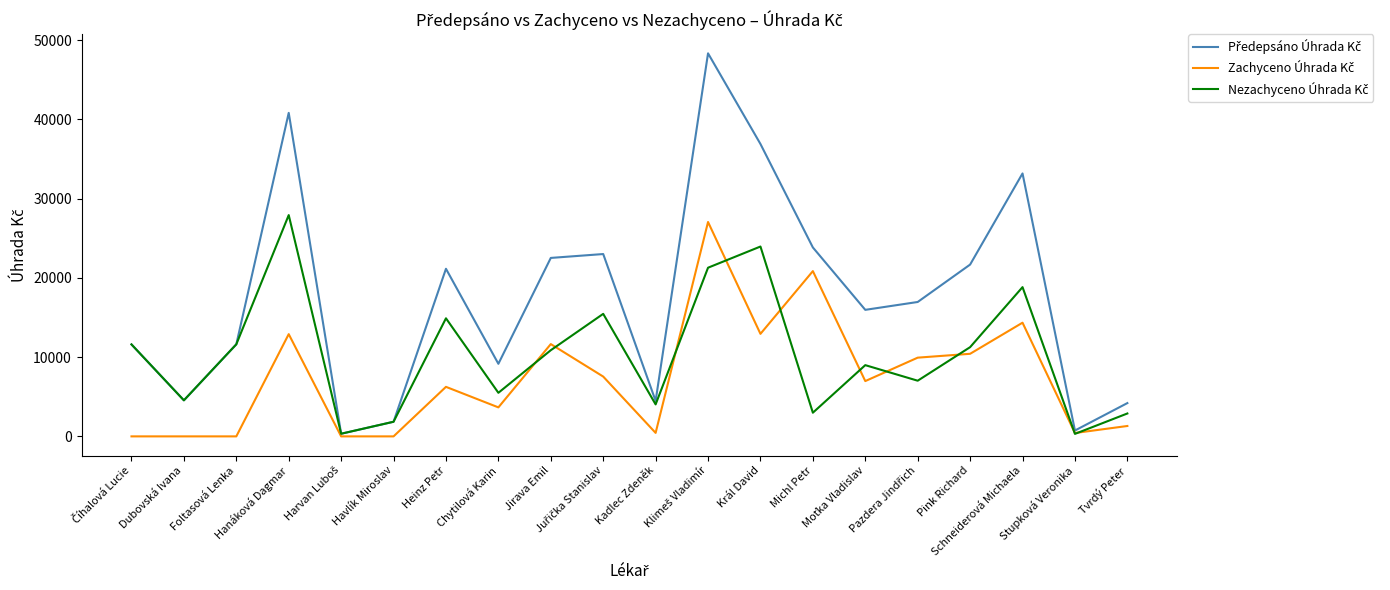

What is the maximum value shown in the chart?

48323.9